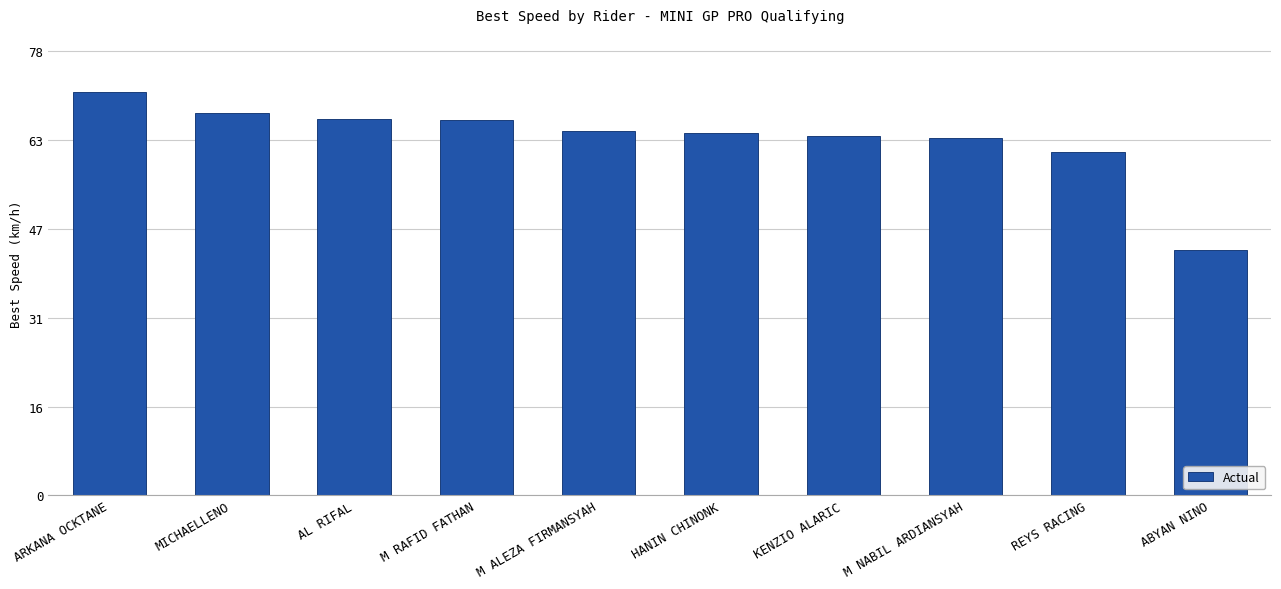

At which category does the chart reach its peak across all series?

ARKANA OCKTANE